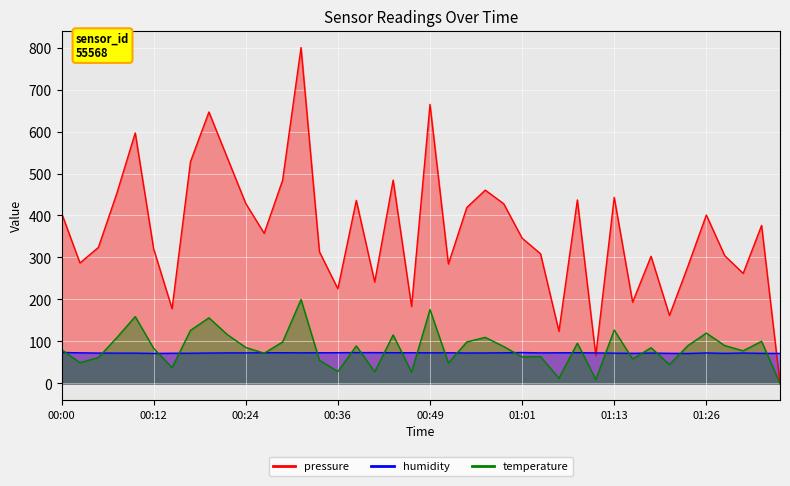

What are all the series names shown in the legend?

pressure, temperature, humidity